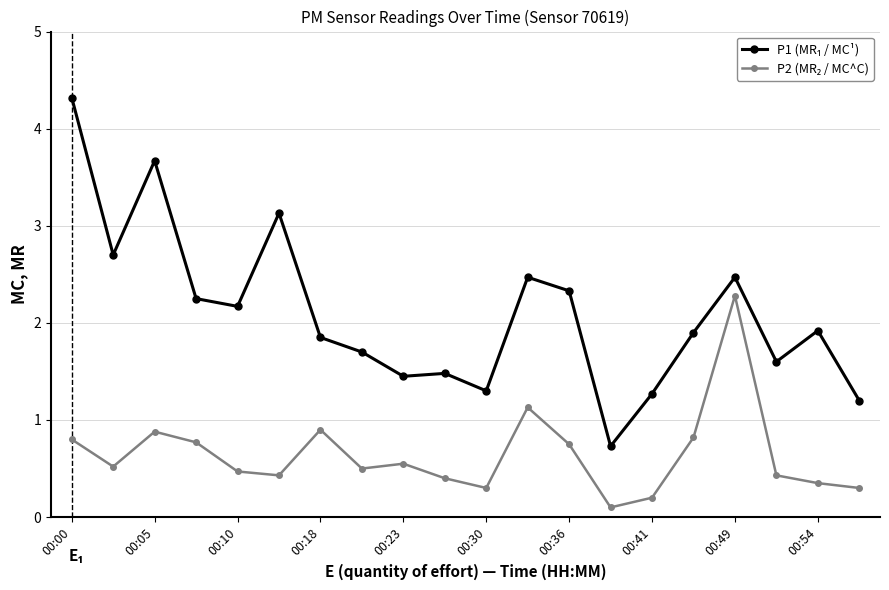

What is the maximum value shown in the chart?

4.3